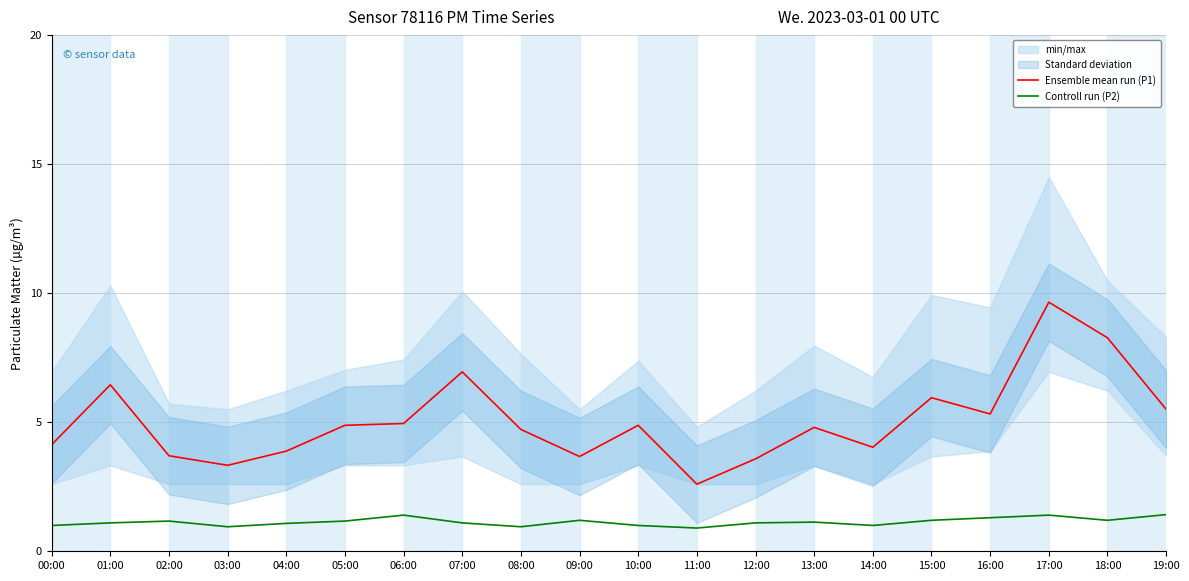

How many data points does each series have?

20